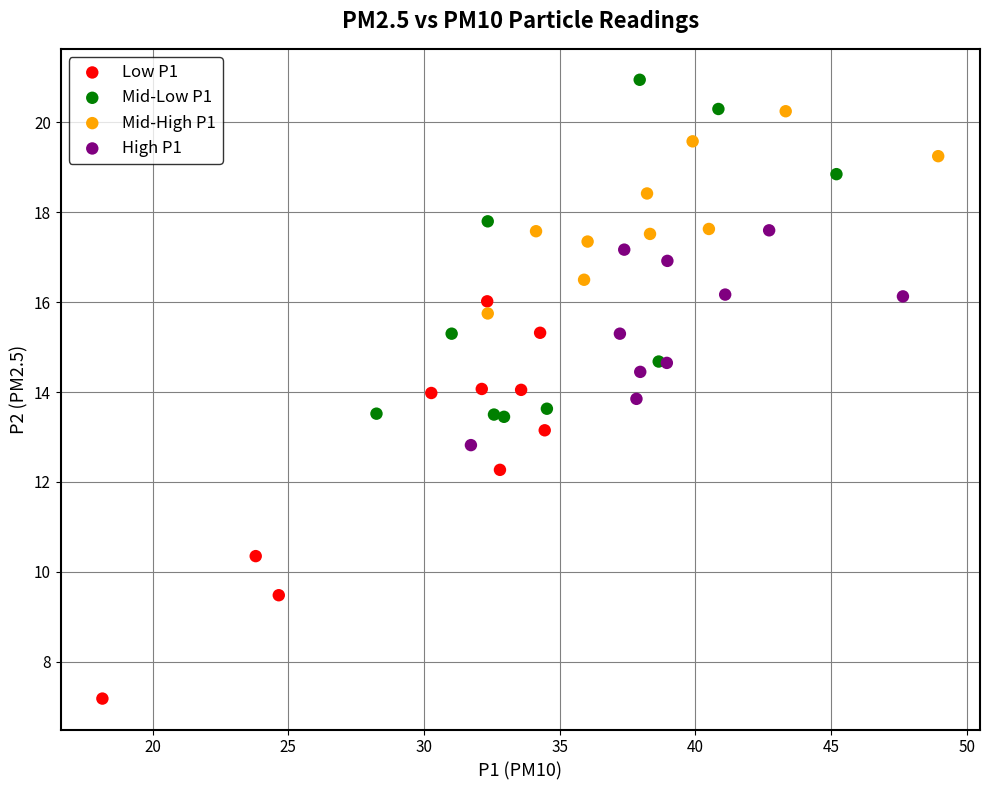

Which series reaches the minimum Y coordinate?

Low P1